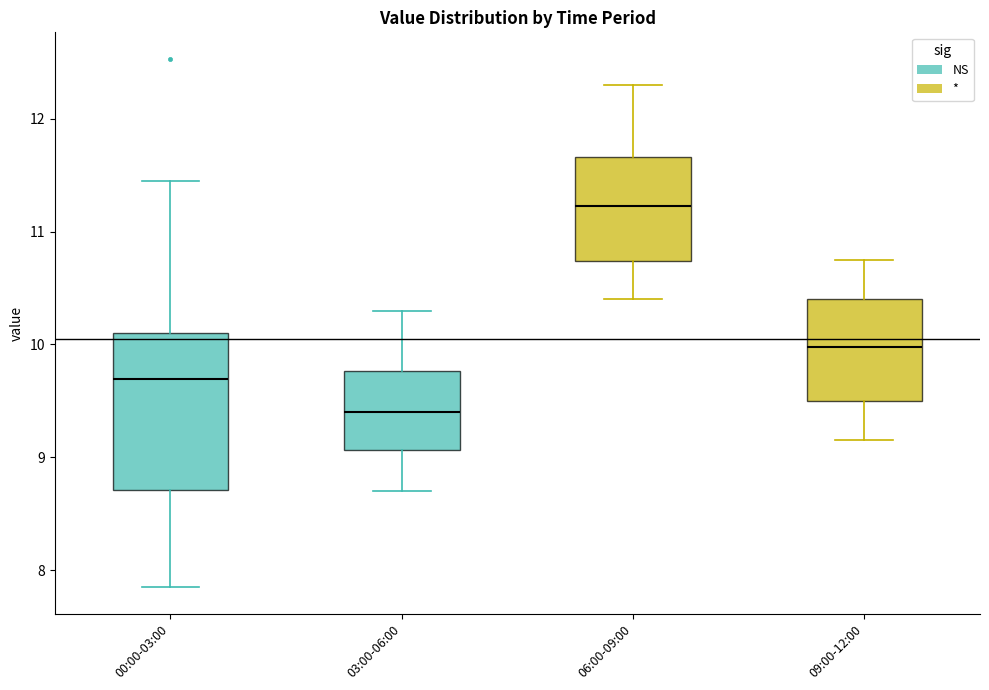

Reading left to right, read every box against the y-axis: the position of its median line, the range the box covers, and the ends of its whiskers. The values are not printed on the chart, so give them approximately, as read against the axis.

00:00-03:00: median 9.7, box 8.7 to 10.1, whiskers 7.9 to 11.5
03:00-06:00: median 9.4, box 9.1 to 9.8, whiskers 8.7 to 10.3
06:00-09:00: median 11.2, box 10.7 to 11.7, whiskers 10.4 to 12.3
09:00-12:00: median 10.0, box 9.5 to 10.4, whiskers 9.2 to 10.8